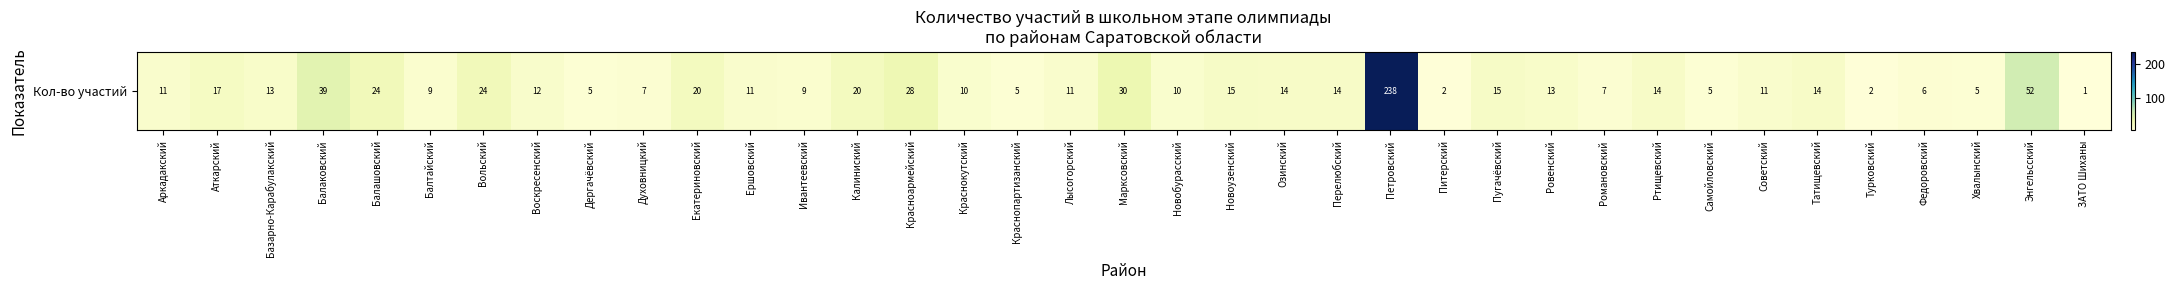

Reading left to right, transcribe all the data shown in this chart.

11	17	13	39	24	9	24	12	5	7	20	11	9	20	28	10	5	11	30	10	15	14	14	238	2	15	13	7	14	5	11	14	2	6	5	52	1